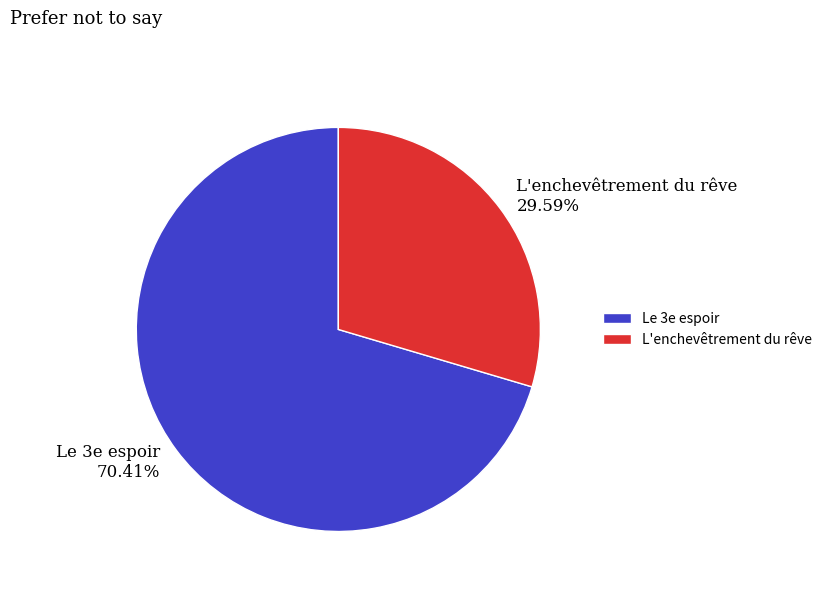

Which category accounts for the majority?

Le 3e espoir